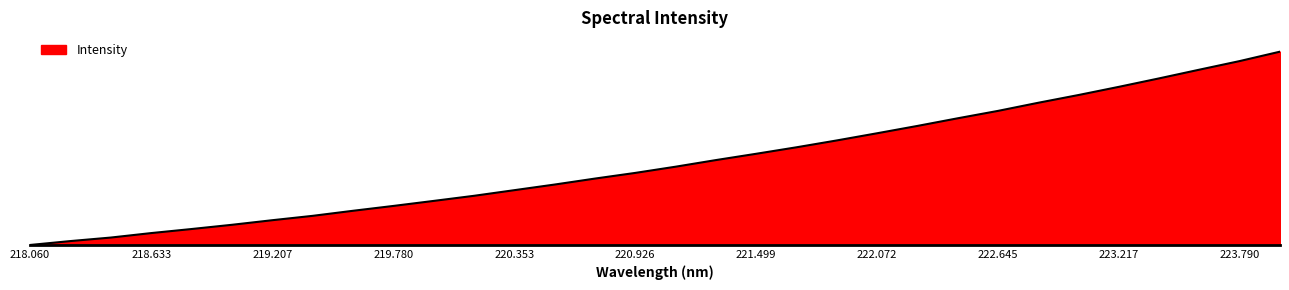

Is this an area chart (filled region under the line)?

Yes